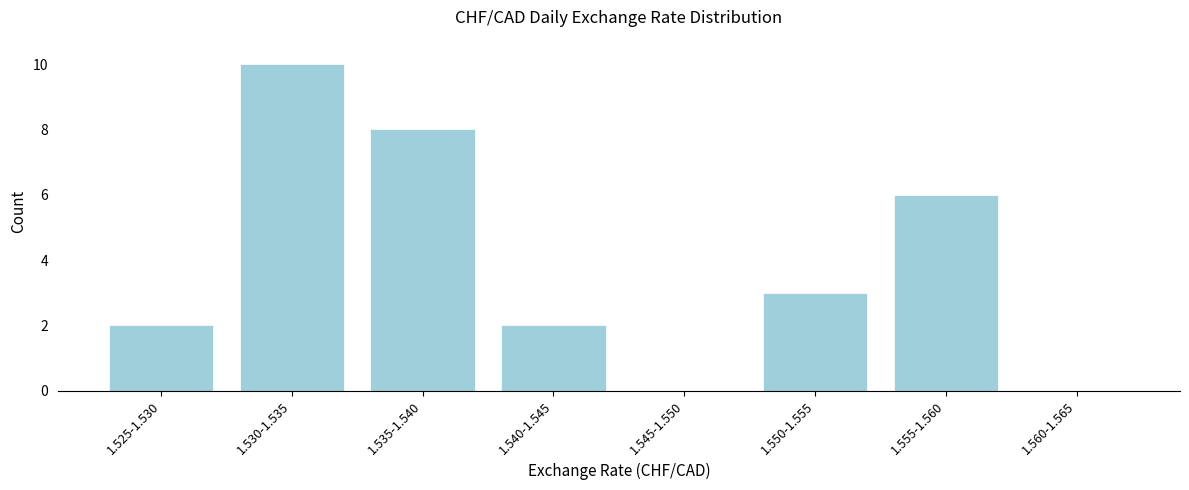

Reading right to left, extract all data points from this chart.

1.560-1.565=0	1.555-1.560=6	1.550-1.555=3	1.545-1.550=0	1.540-1.545=2	1.535-1.540=8	1.530-1.535=10	1.525-1.530=2